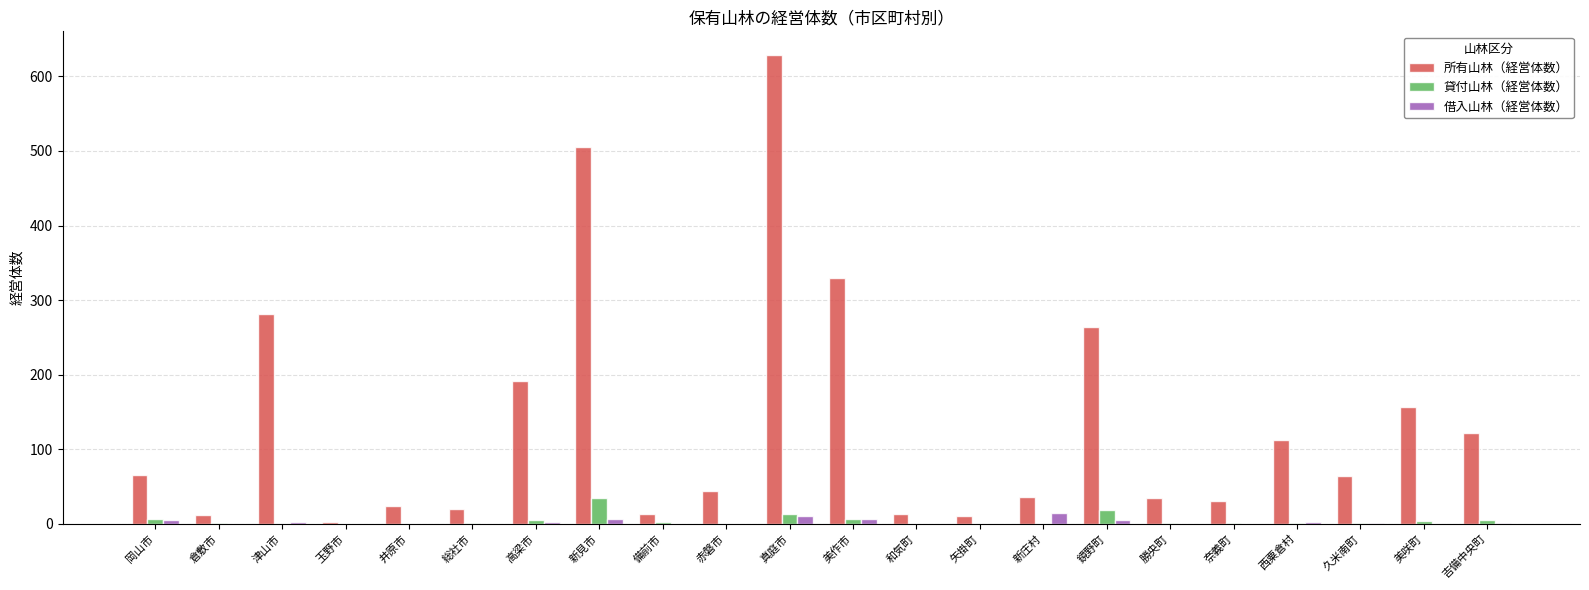

Count the number of categories in the chart.

22